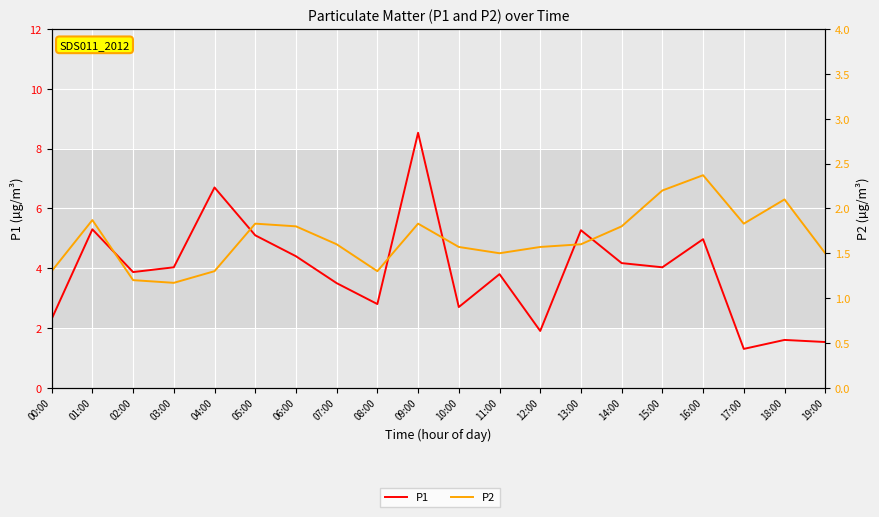

At which category does P2 reach its first local valley?

03:00